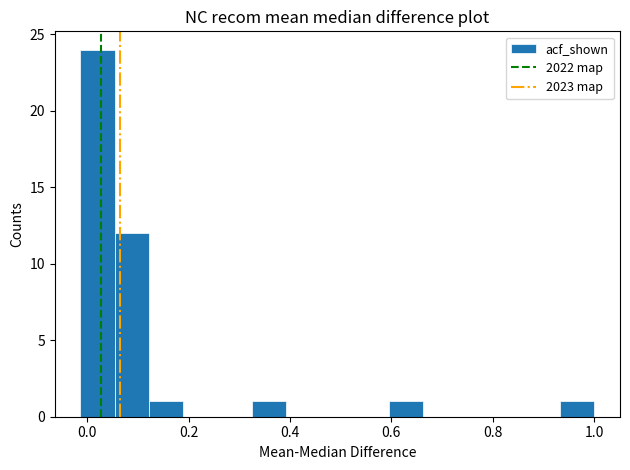

Around what value on the x-axis is the tallest bar? Give the approximate position of its centre, as read against the axis.

0.02